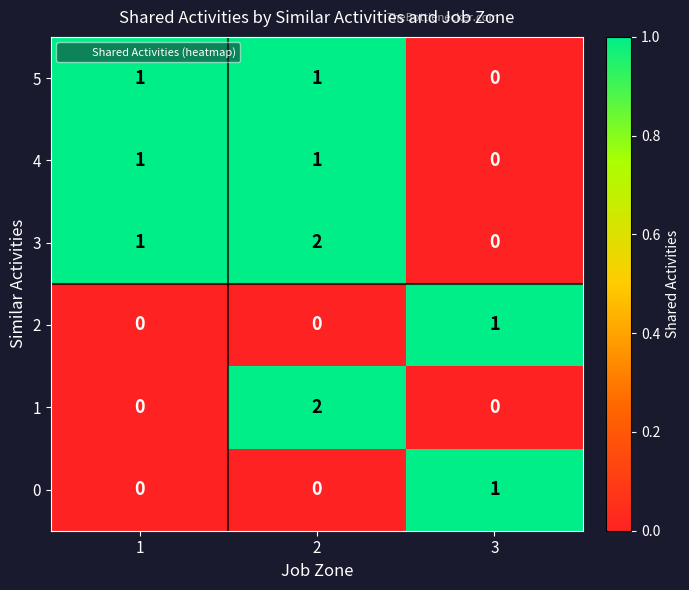

How many categories are shown in the chart?

3